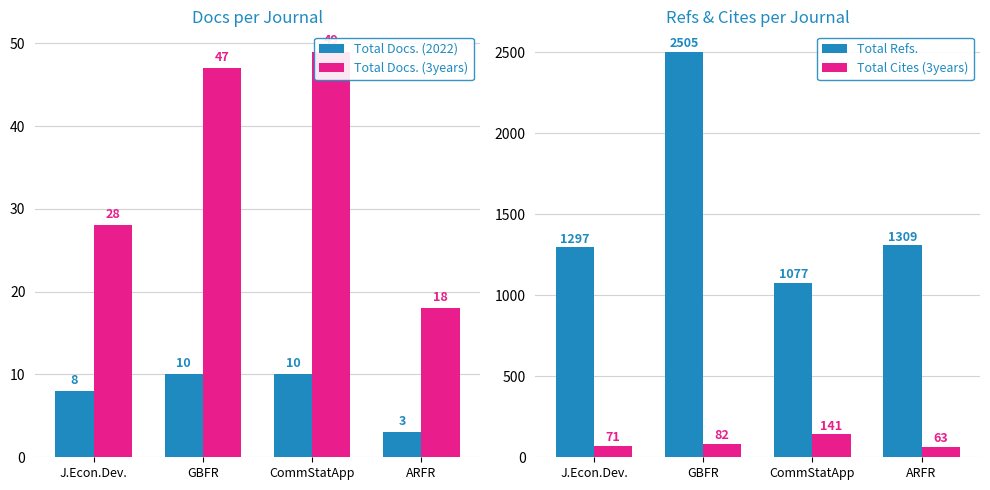

Rank the series at ARFR from highest to lowest value.

Total Refs., Total Cites (3years), Total Docs. (3years), Total Docs. (2022)